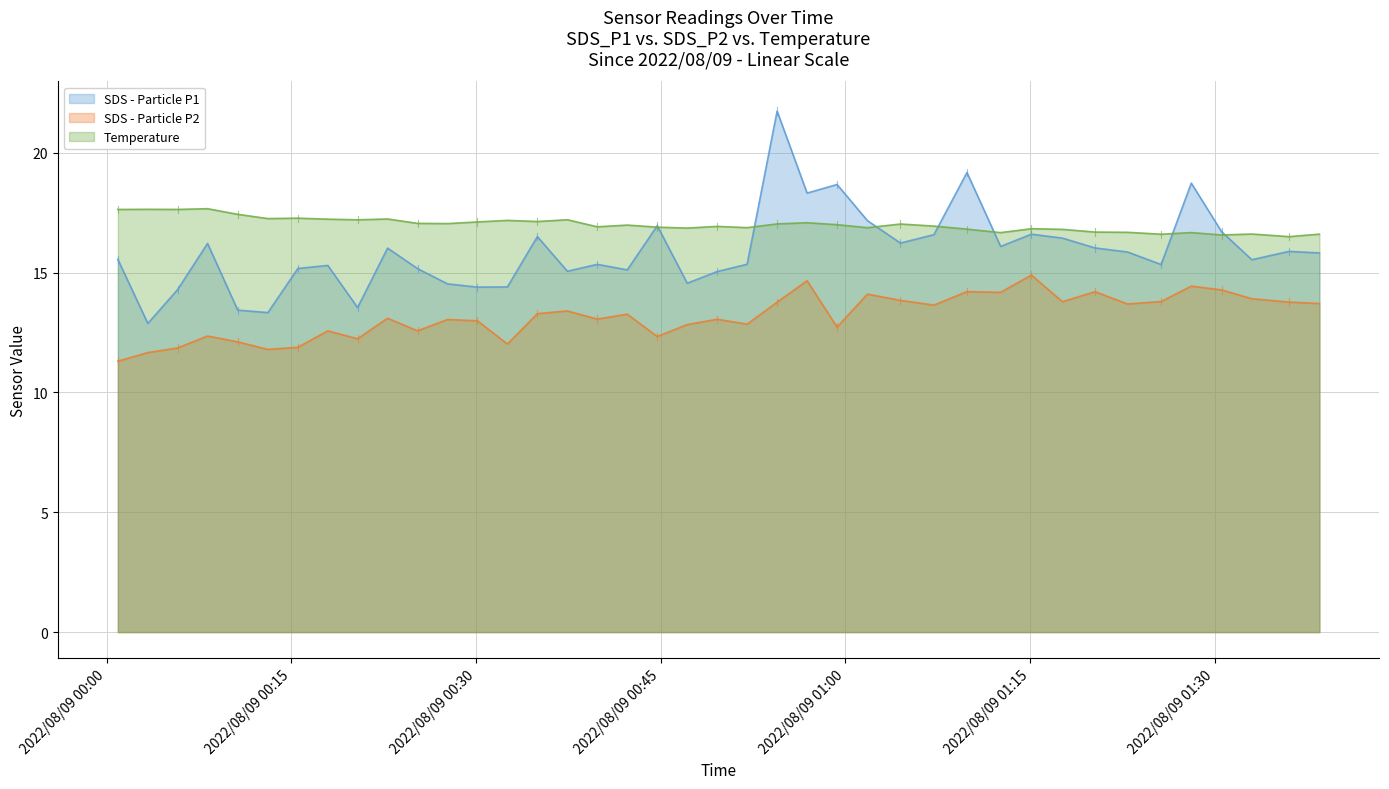

What is the difference between the SDS_P1 values at 27 and 29?

0.5